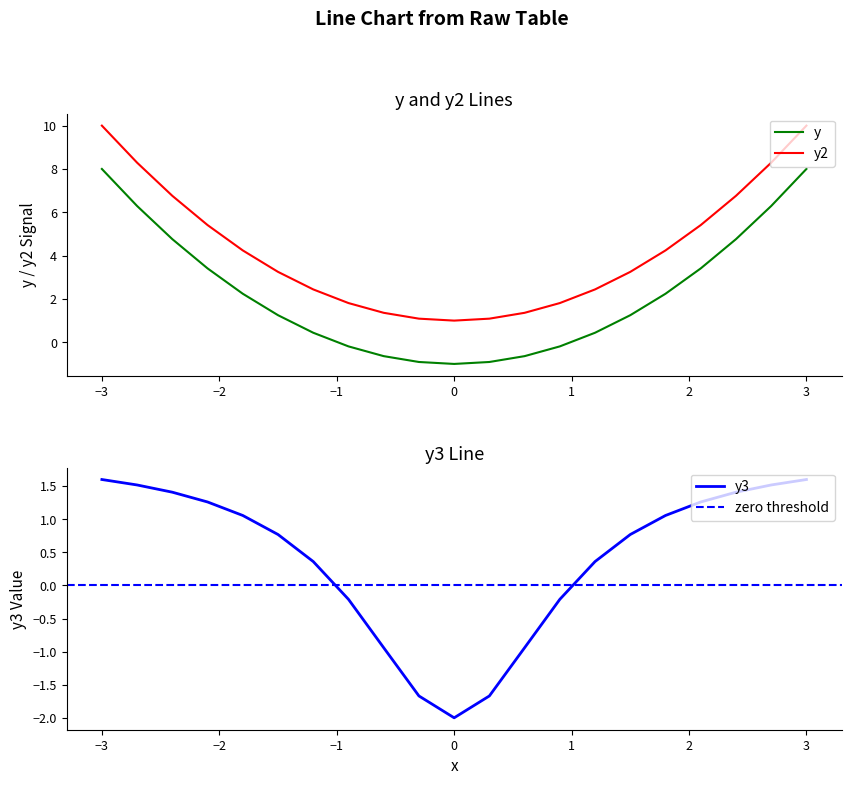

True or false: y has a value of 2.6 at −3.

False